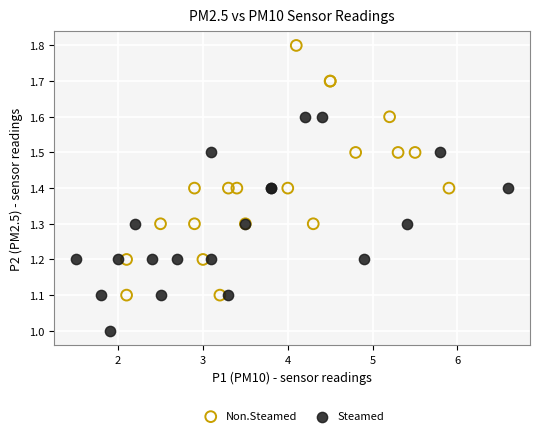

Which series has the widest spread of Y values?

Non.Steamed